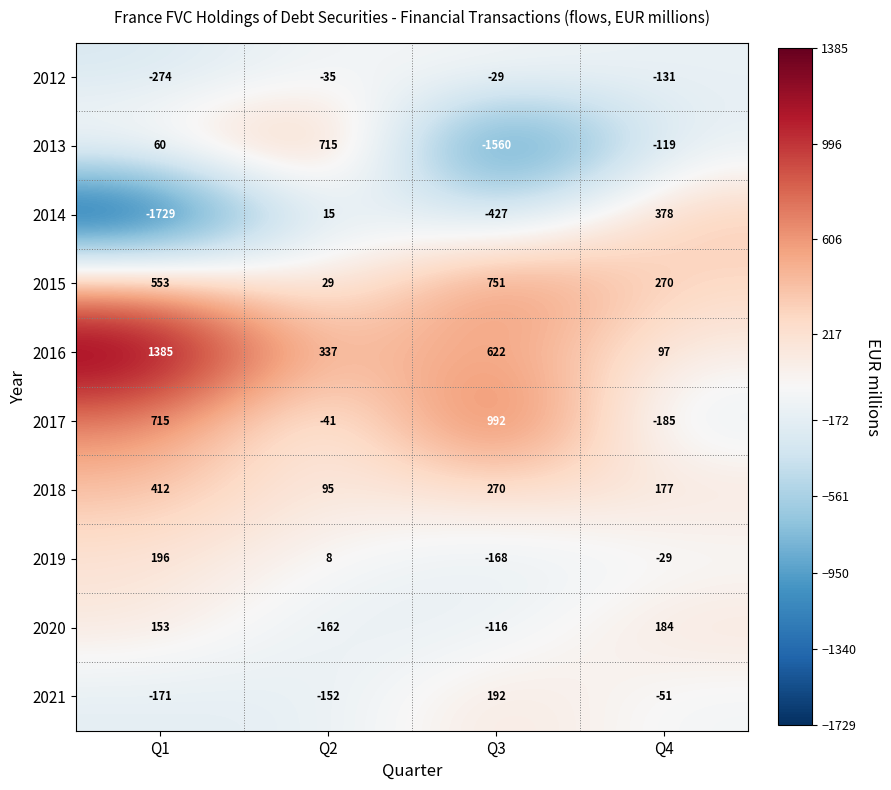

What is the difference between the maximum and second lowest values in the 2013 series?

834